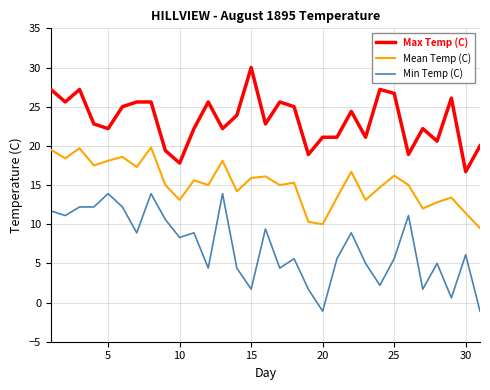

True or false: Mean Temp (C) has more than 0 points higher than both neighbors.

True